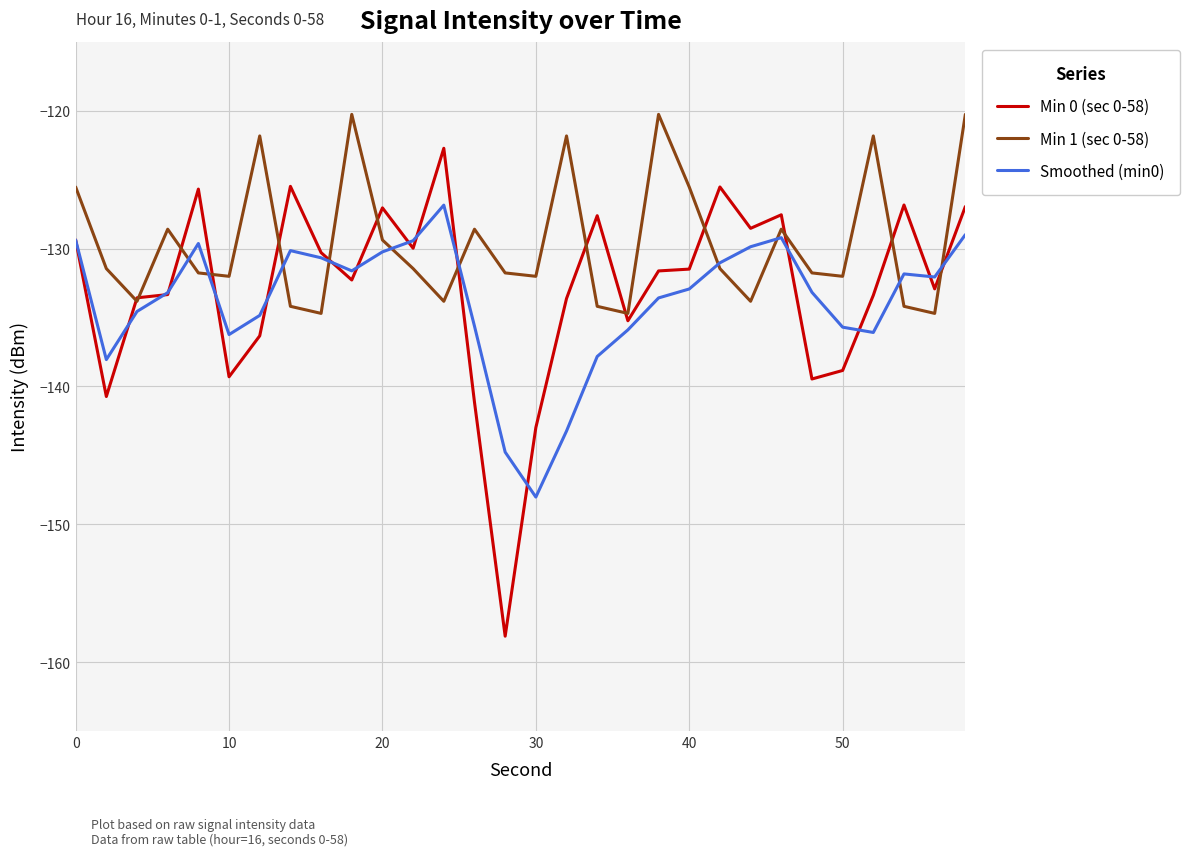

Which series has the largest total across all categories?

Min 1 (sec 0-58)